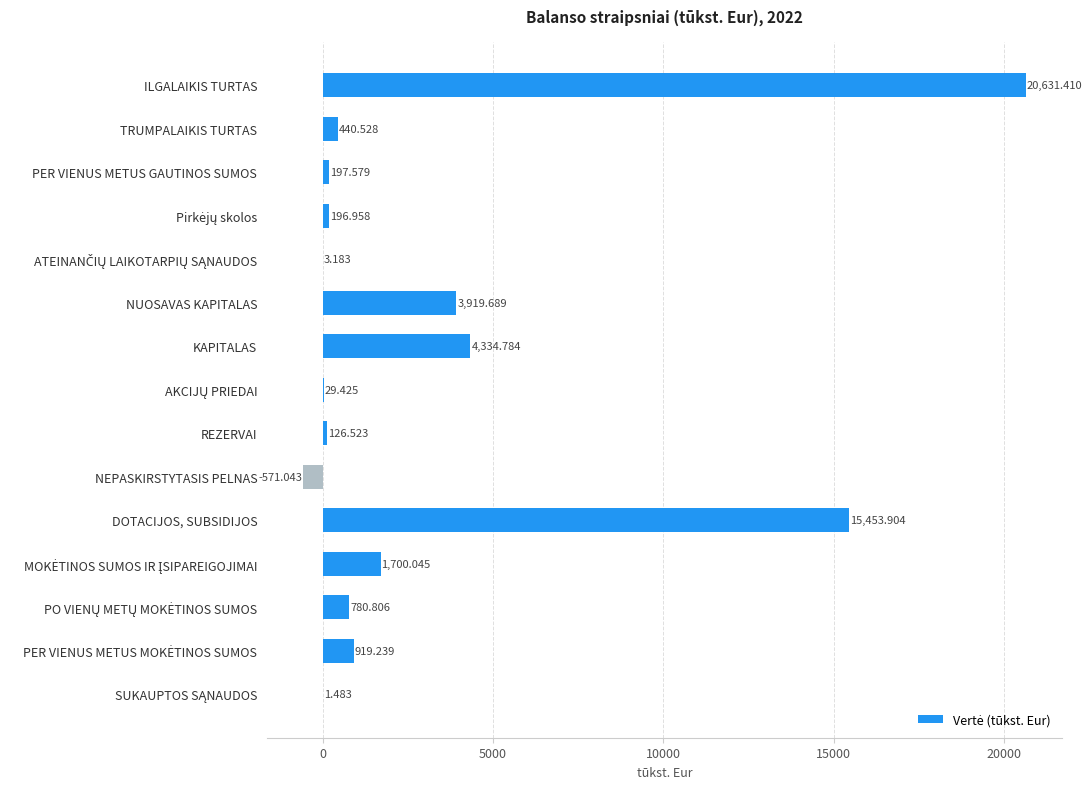

Where is the data nearest to the value 10030?

DOTACIJOS, SUBSIDIJOS